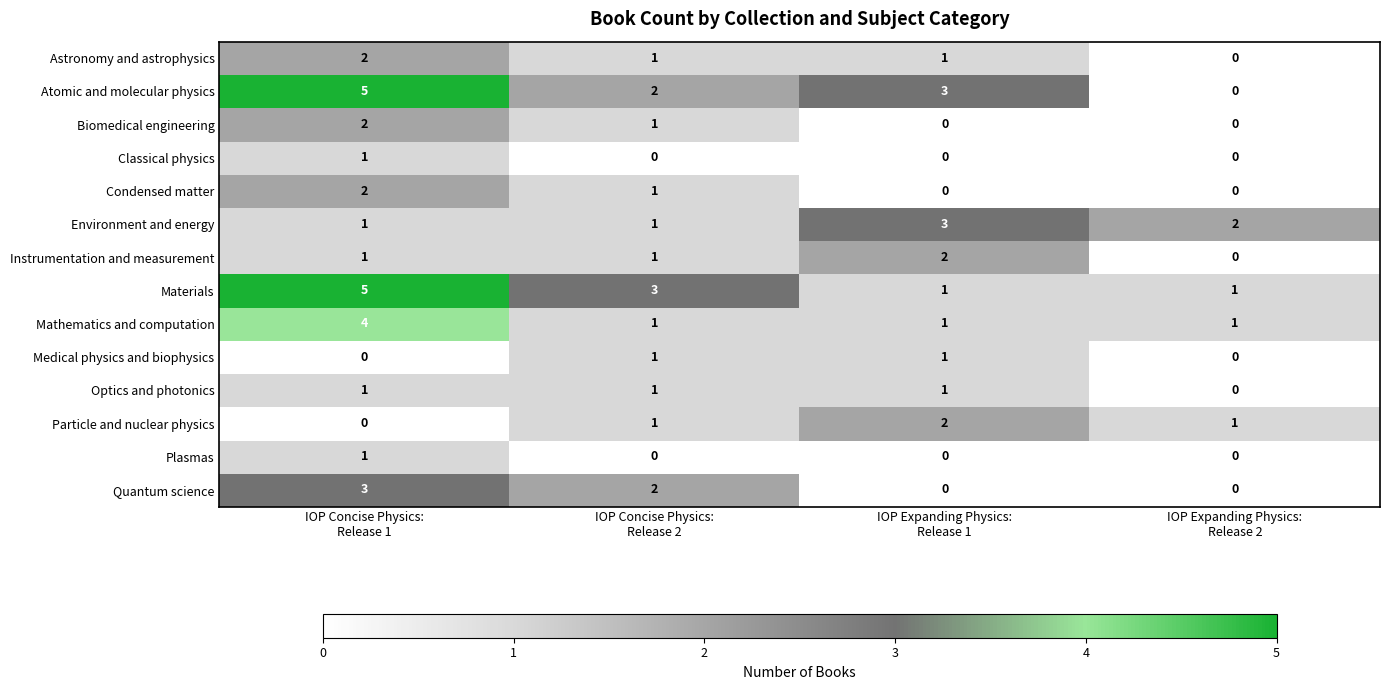

Count the Medical physics and biophysics values in the range 0 to 1.

4